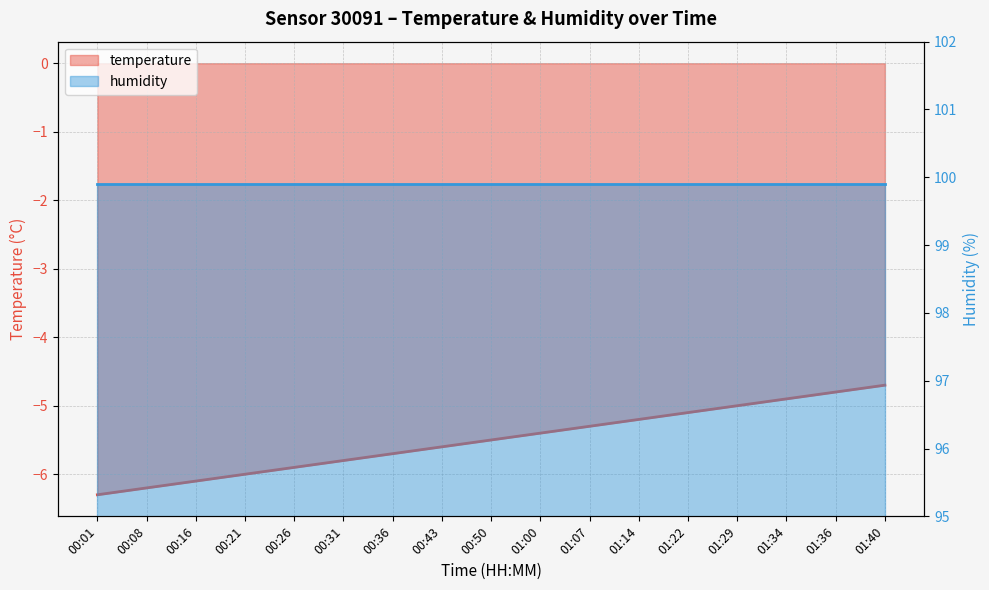

What is the sum of the values at 01:36 and 01:00?

-10.2